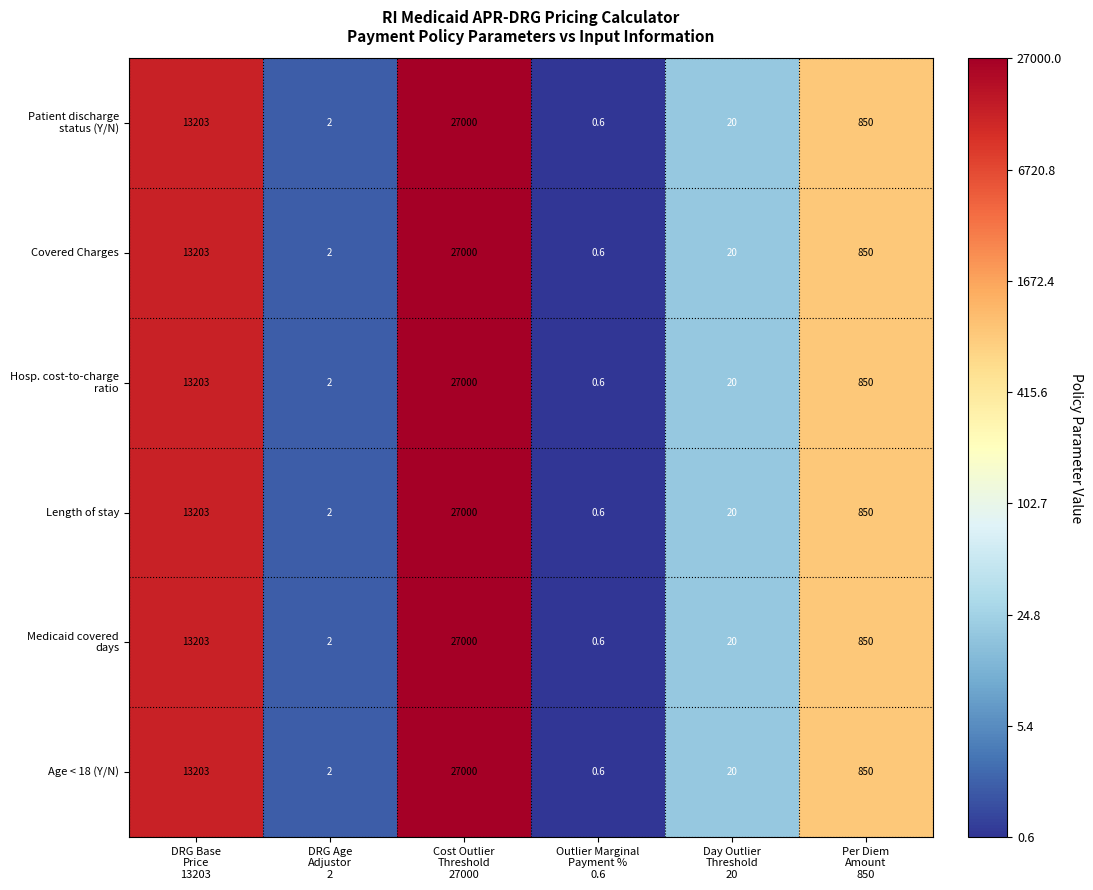

What is the greatest value displayed?

27000.0